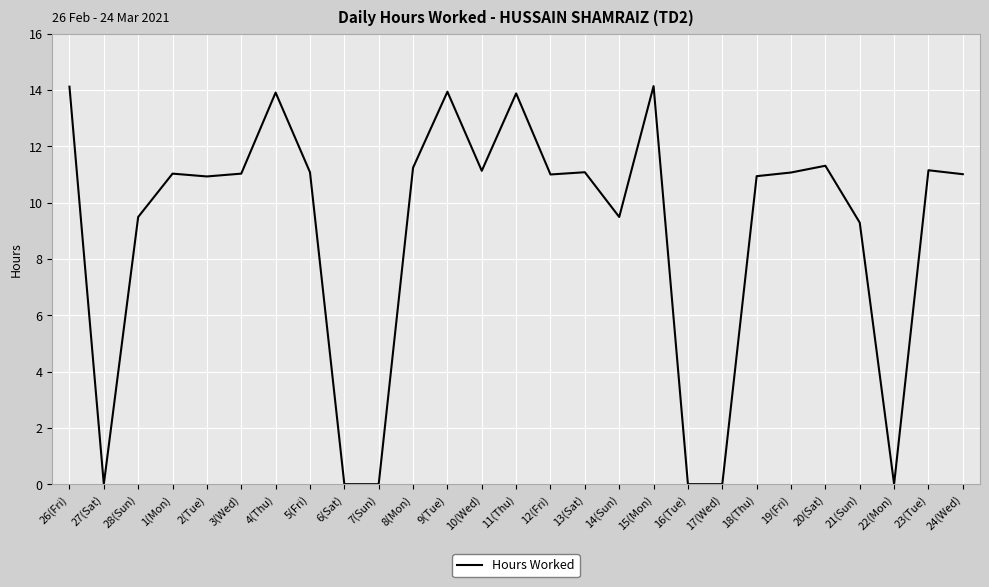

What is the greatest value displayed?

14.1